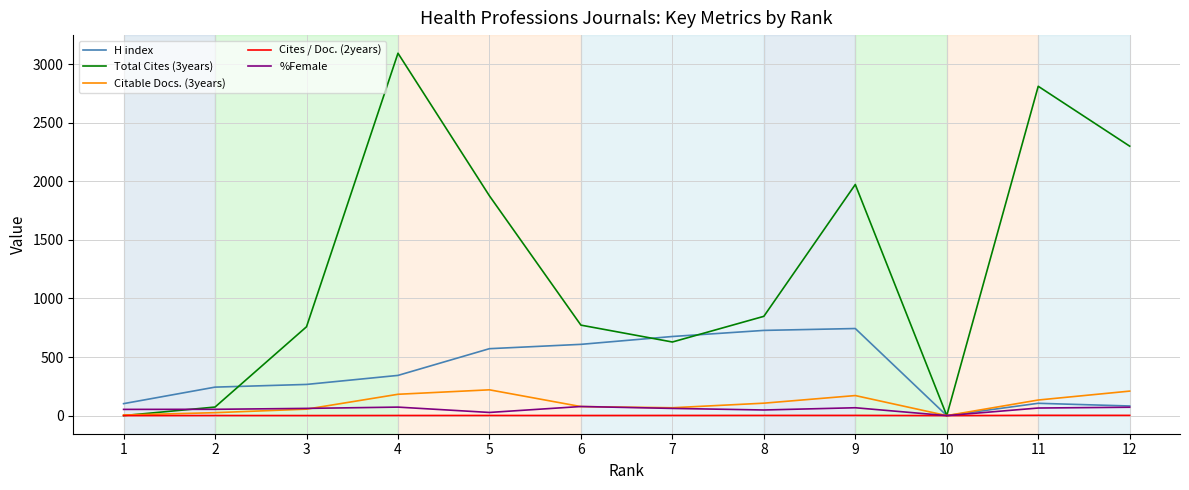

What is the maximum value shown in the chart?

3092.0